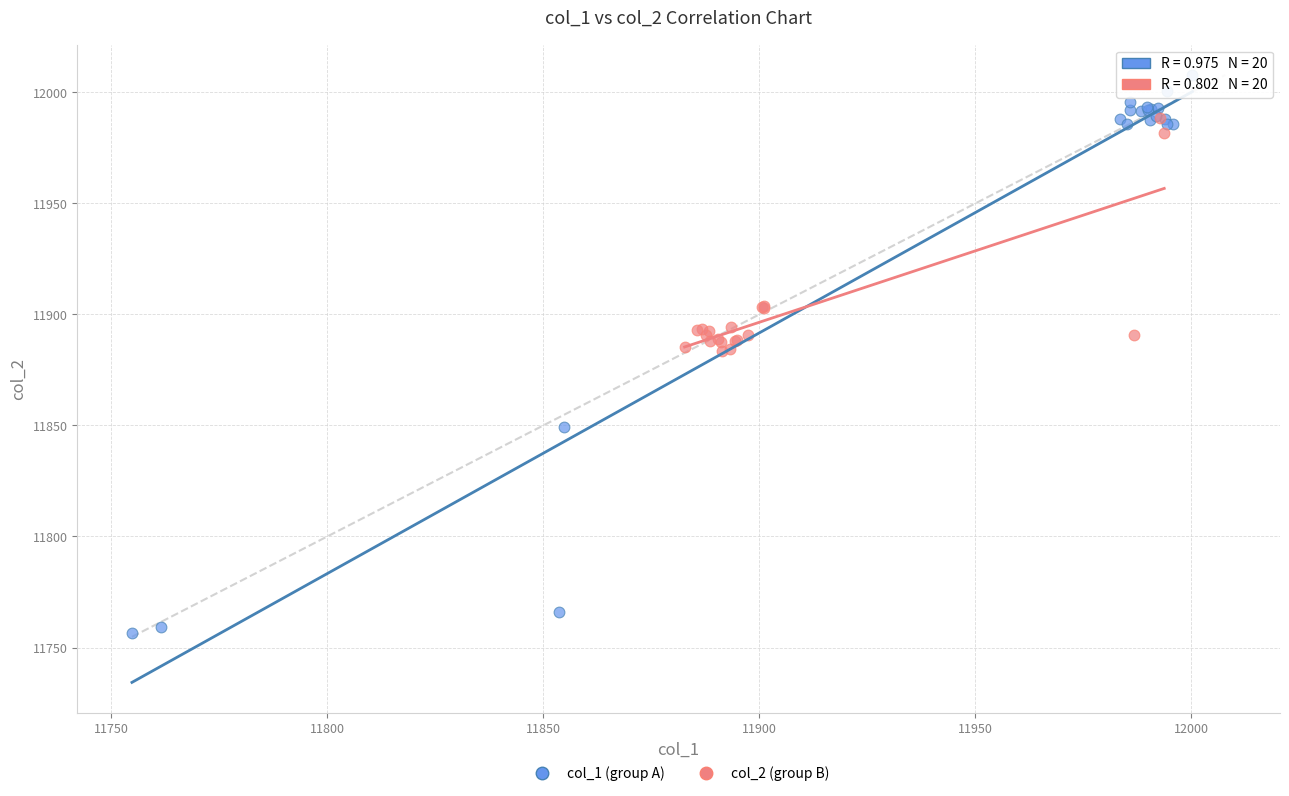

Which series has the largest Y range (max minus min)?

col_1 (group A)